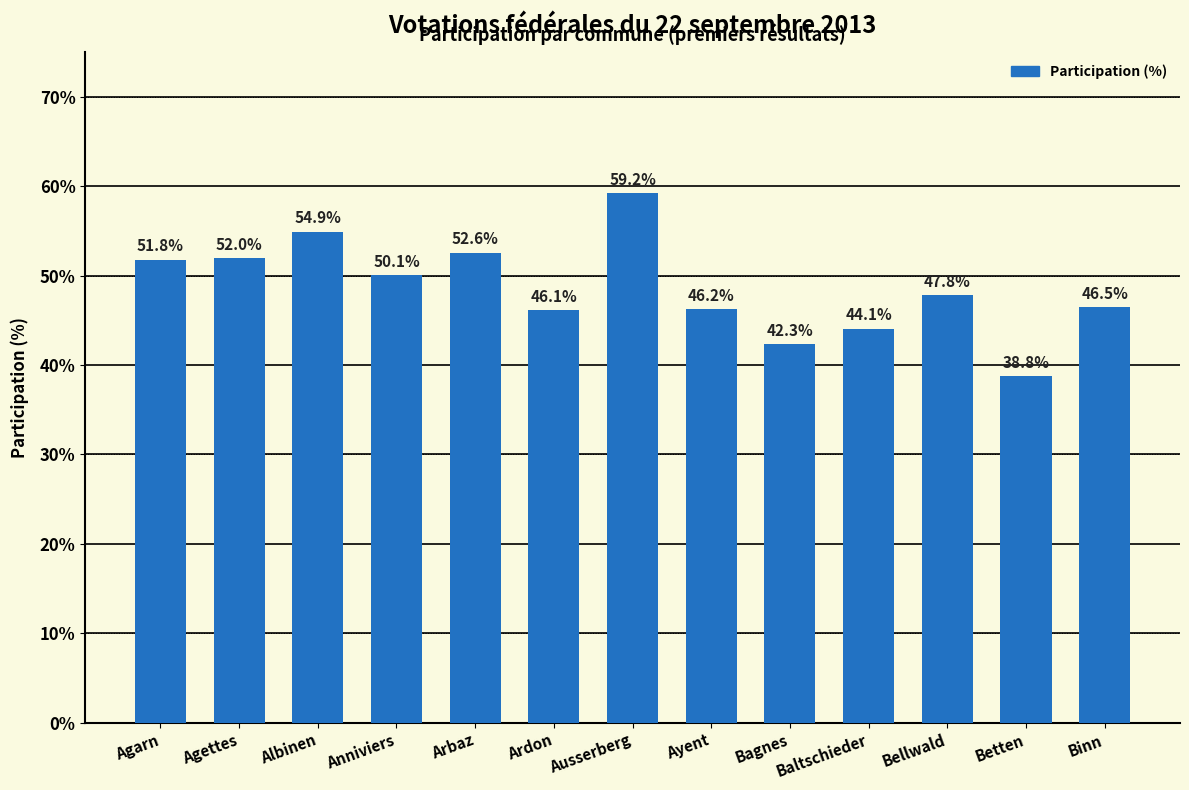

Rank the categories by value from highest to lowest.

Ausserberg, Albinen, Arbaz, Agettes, Agarn, Anniviers, Bellwald, Binn, Ayent, Ardon, Baltschieder, Bagnes, Betten